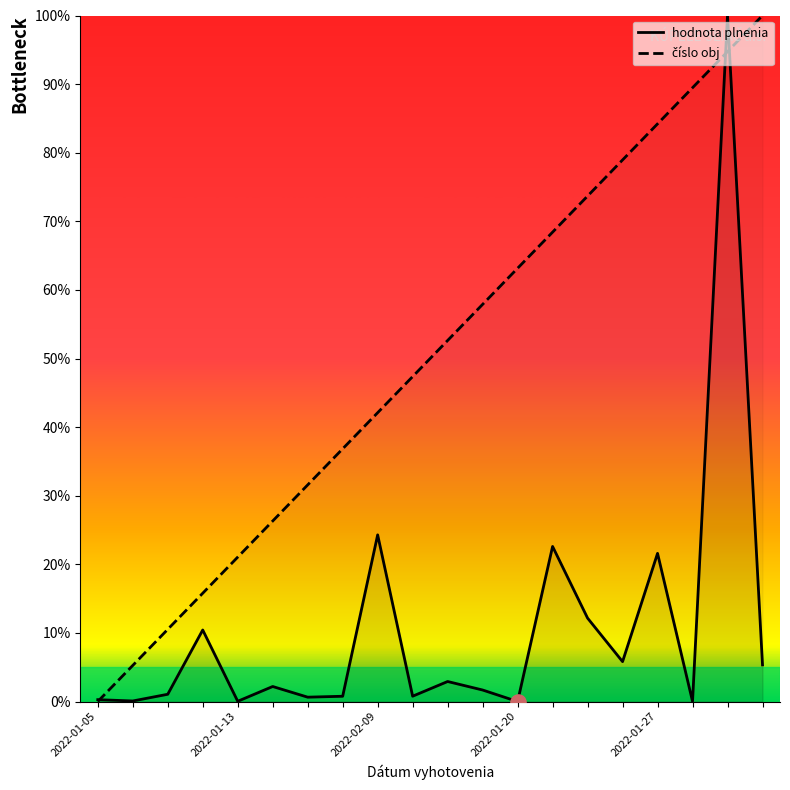

What is the greatest value displayed?

100.0